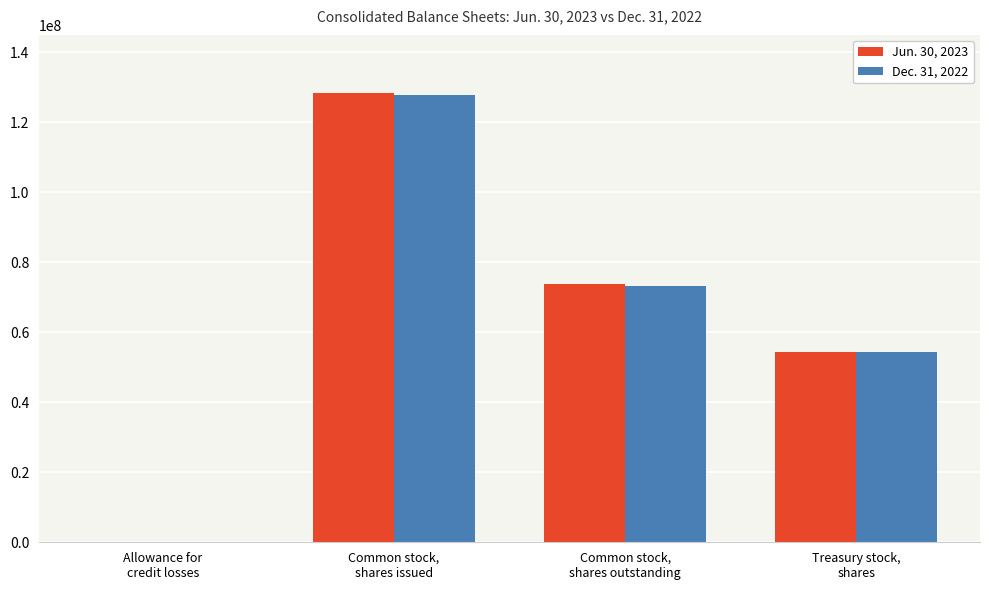

What is the greatest value displayed?

128454856